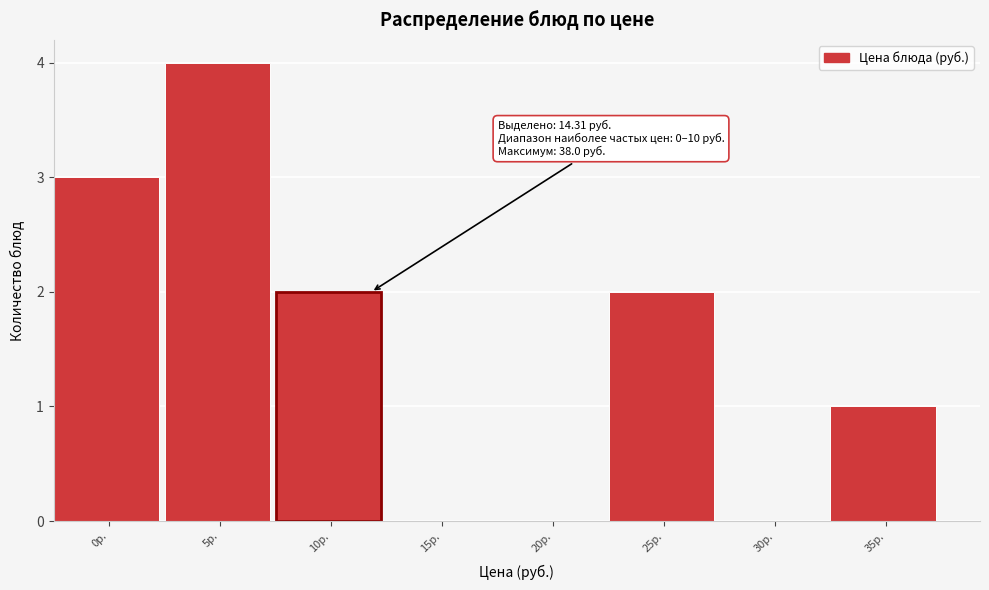

Reading left to right, transcribe all the data shown in this chart.

0р.=3	5р.=4	10р.=2	15р.=0	20р.=0	25р.=2	30р.=0	35р.=1